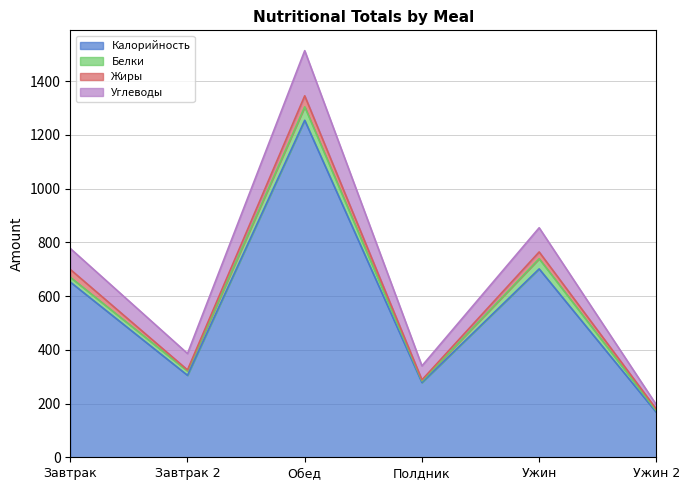

At which category is the sum across all series the highest?

Обед